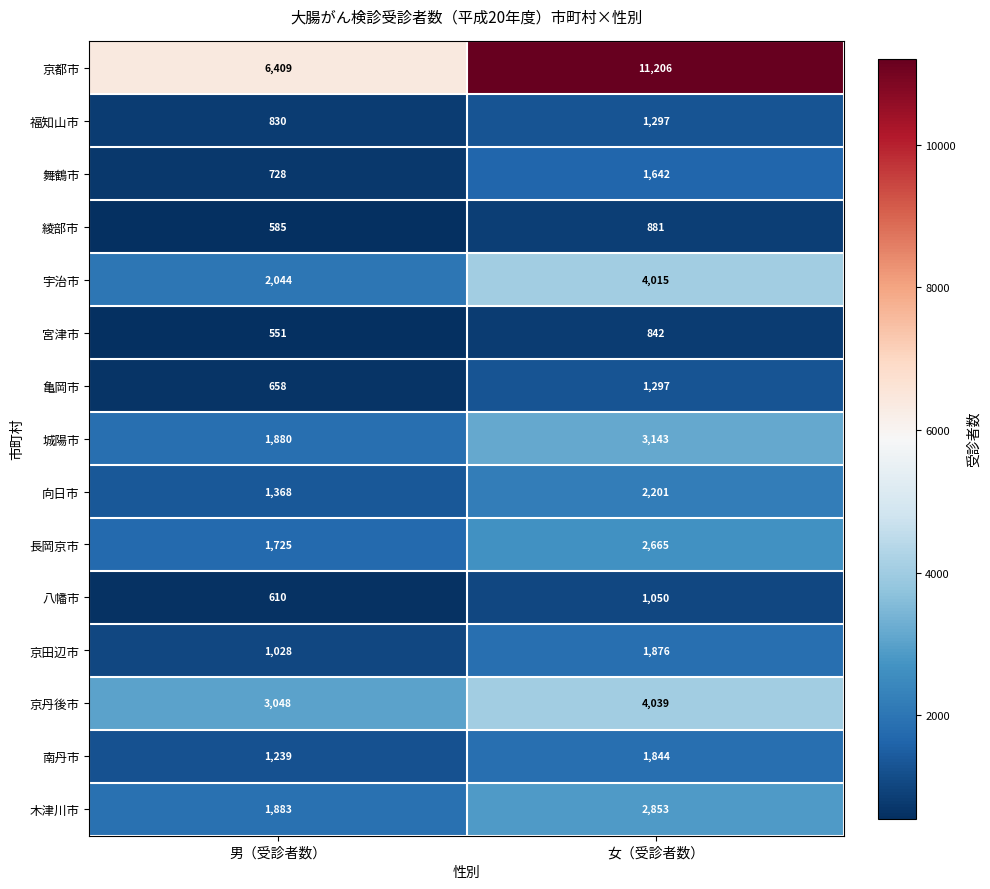

At 男（受診者数）, list the series in order from smallest to largest.

宮津市, 綾部市, 八幡市, 亀岡市, 舞鶴市, 福知山市, 京田辺市, 南丹市, 向日市, 長岡京市, 城陽市, 木津川市, 宇治市, 京丹後市, 京都市